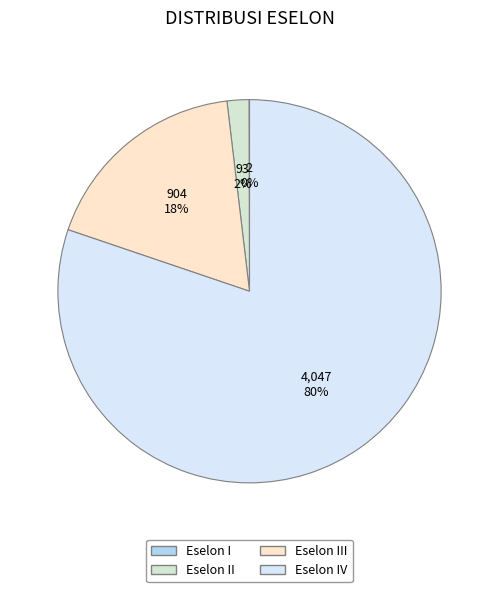

To the nearest percent, what is the difference between the largest and smallest slice percentages?

80%